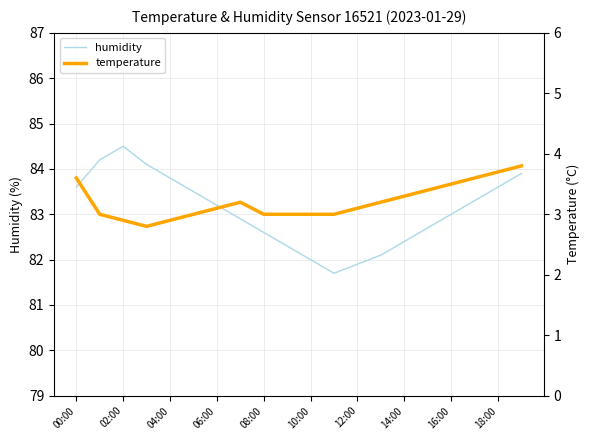

The value of humidity at 10:00 is 82.0. True or false?

True